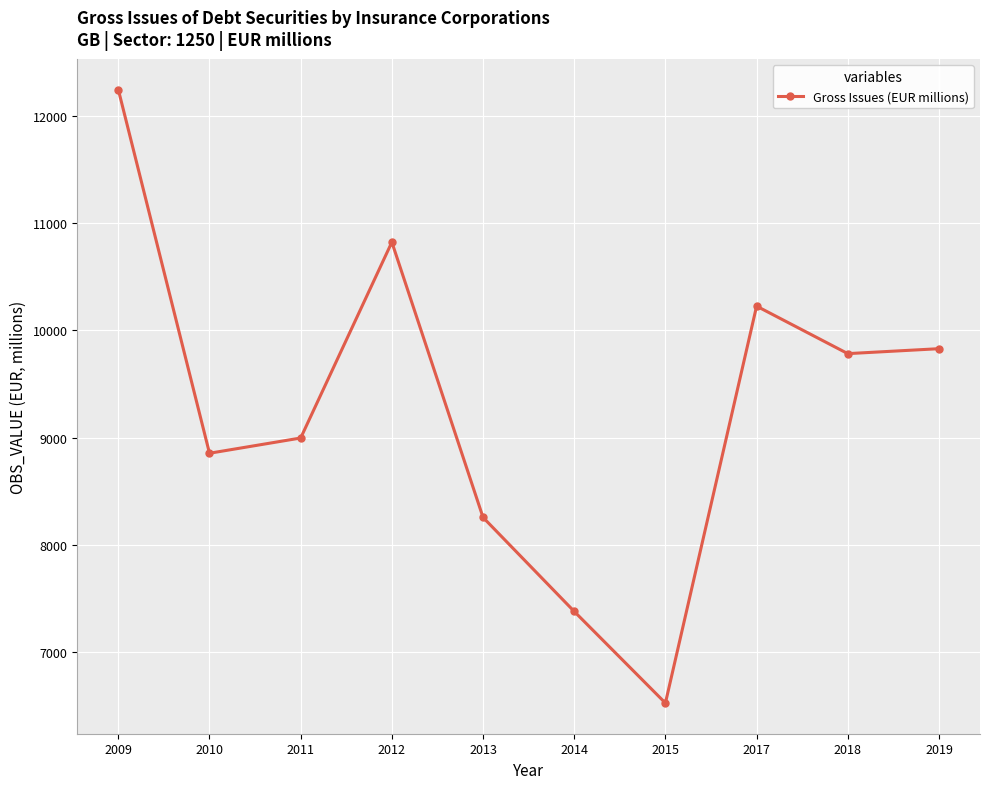

How many series are shown in this chart?

1